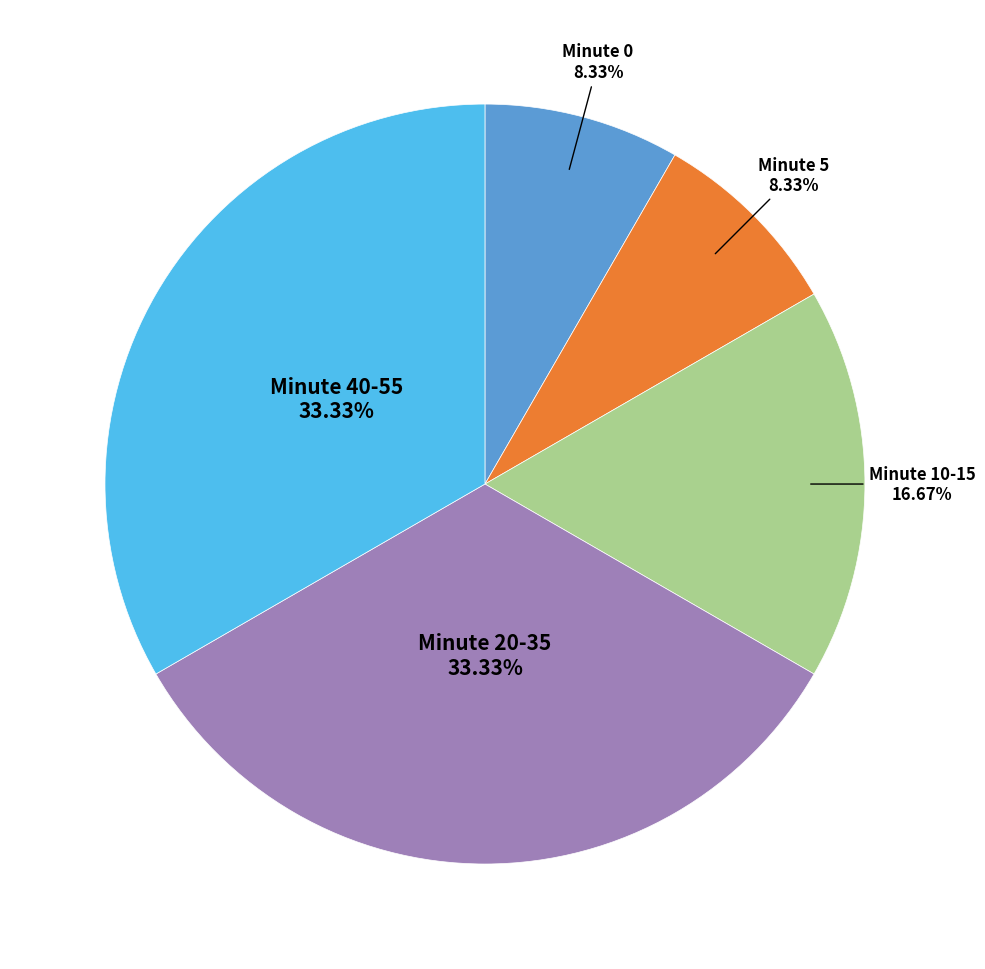

Is there a majority slice in this chart?

No